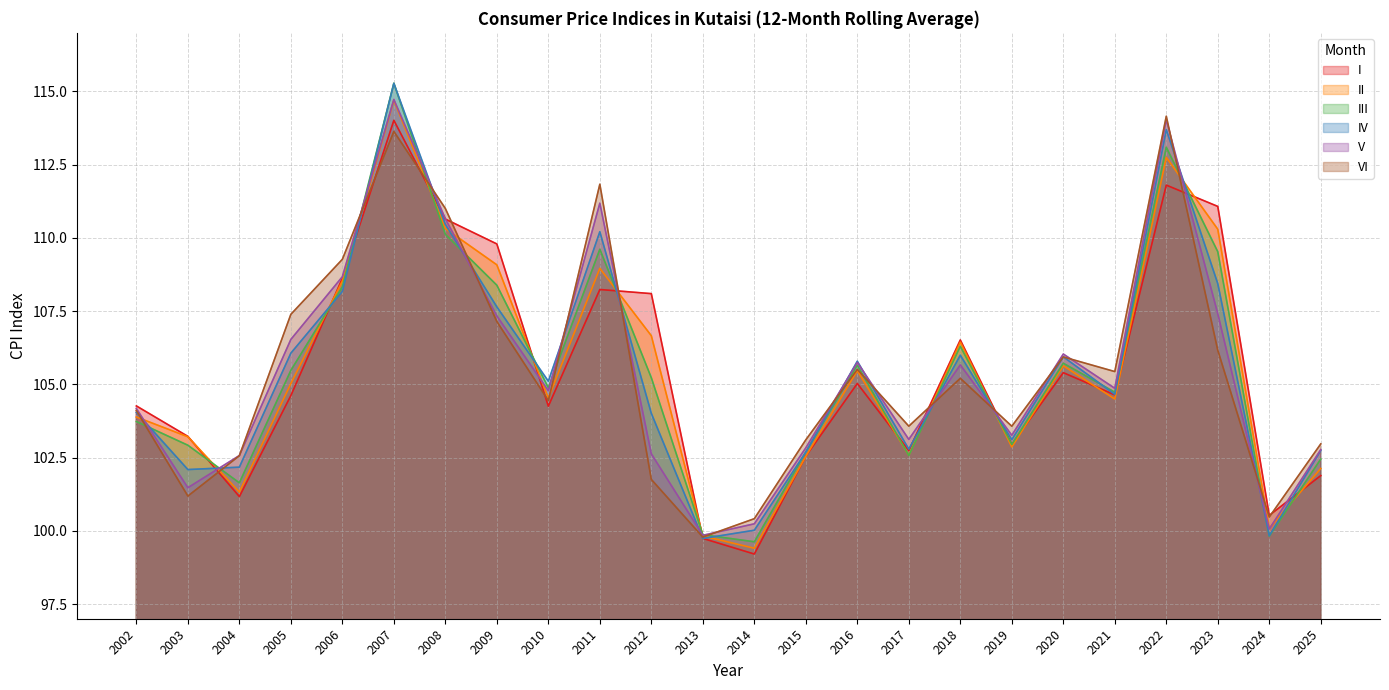

Which category has the highest value in the III series?

2007